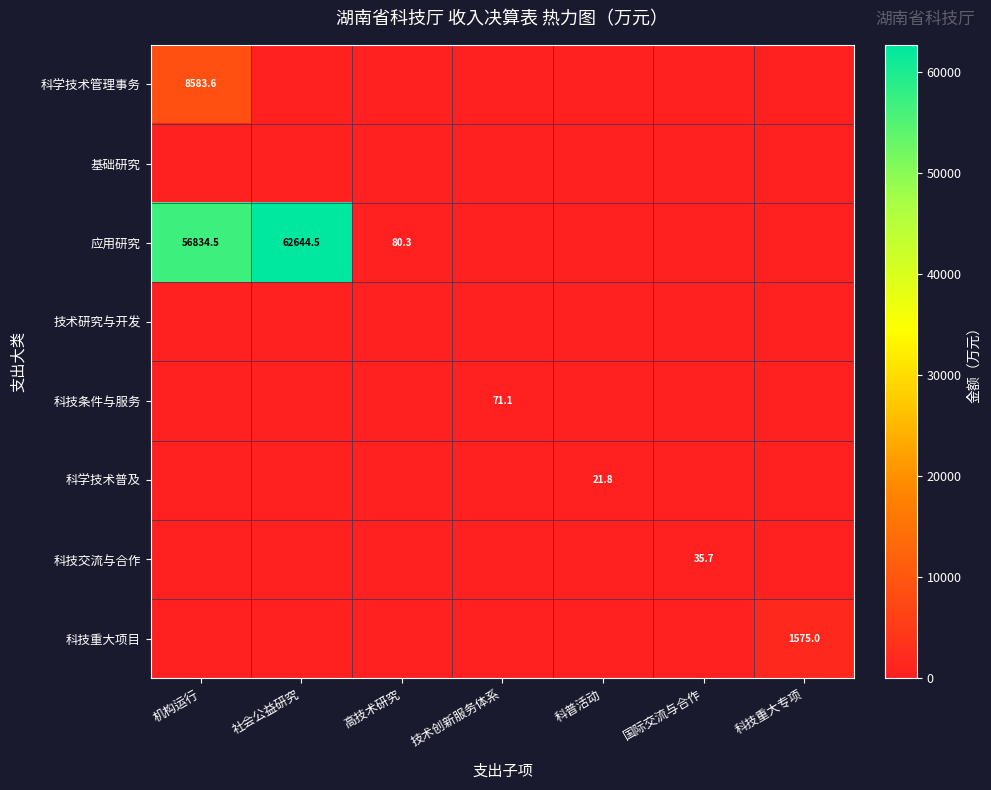

Rank the series at 科普活动 from highest to lowest value.

科学技术普及, 科学技术管理事务, 基础研究, 应用研究, 技术研究与开发, 科技条件与服务, 科技交流与合作, 科技重大项目